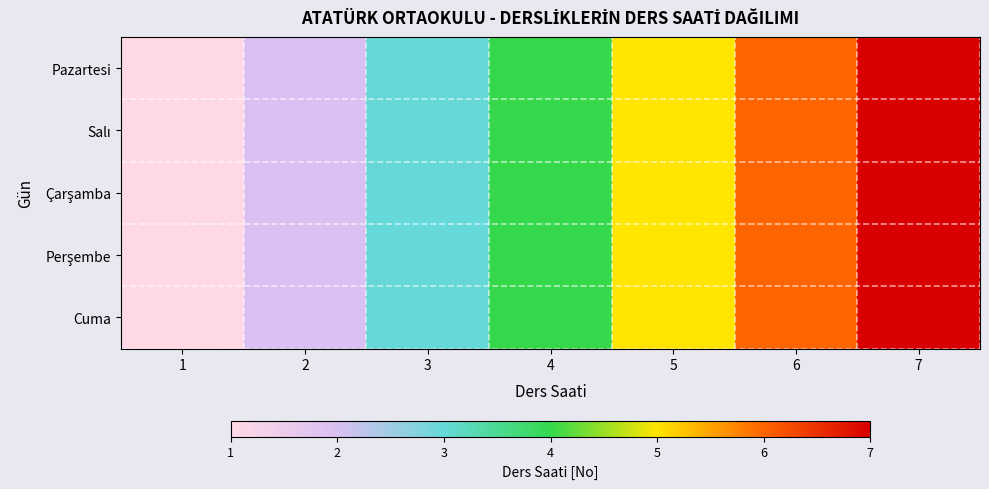

What is the minimum value shown in the chart?

1